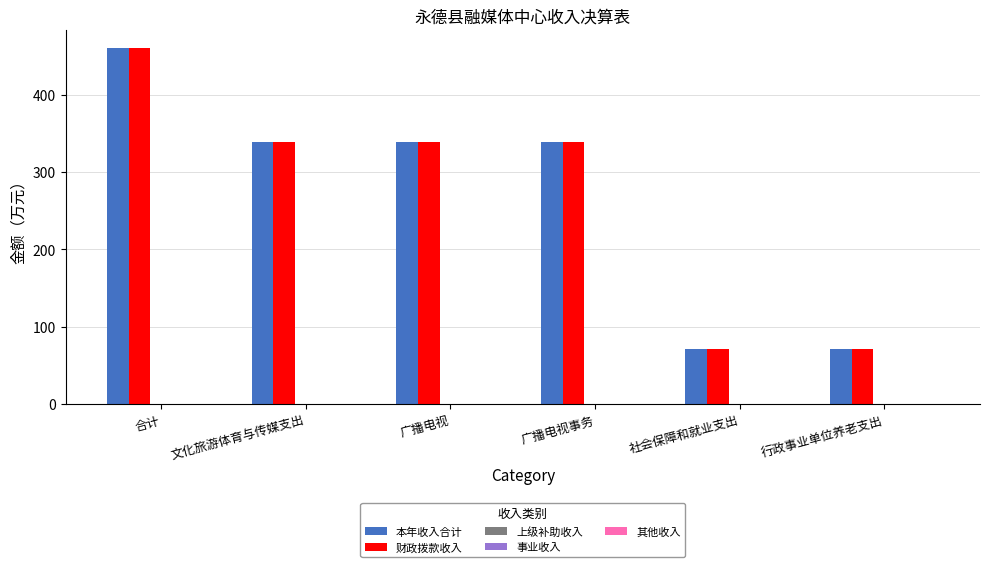

Read the 财政拨款收入 value at 社会保障和就业支出.

71.0